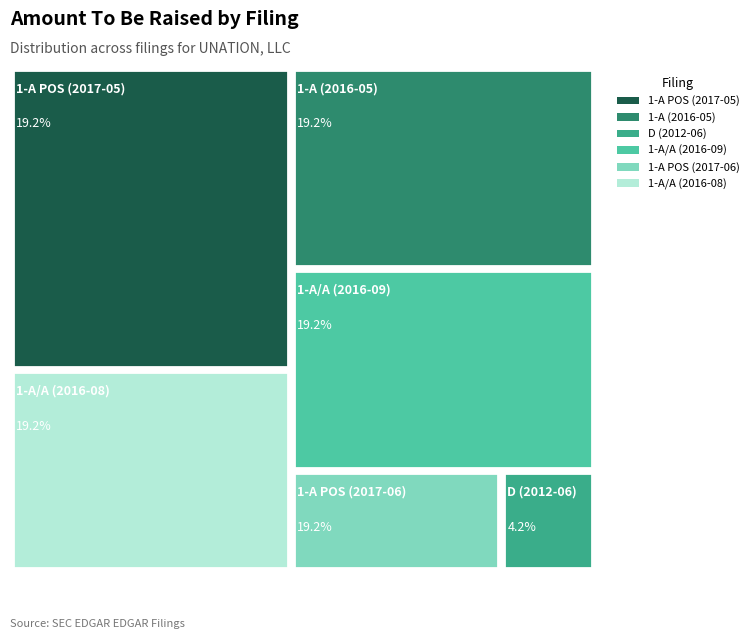

Count the number of slices in the pie.

6